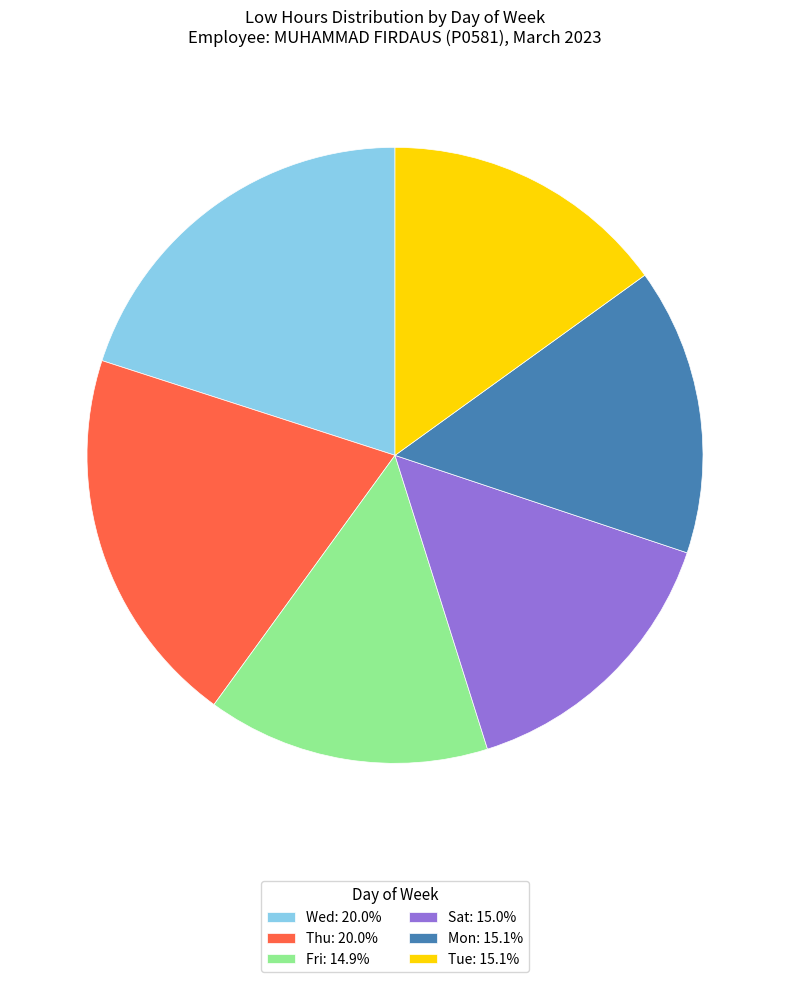

Does any single category account for the majority?

No